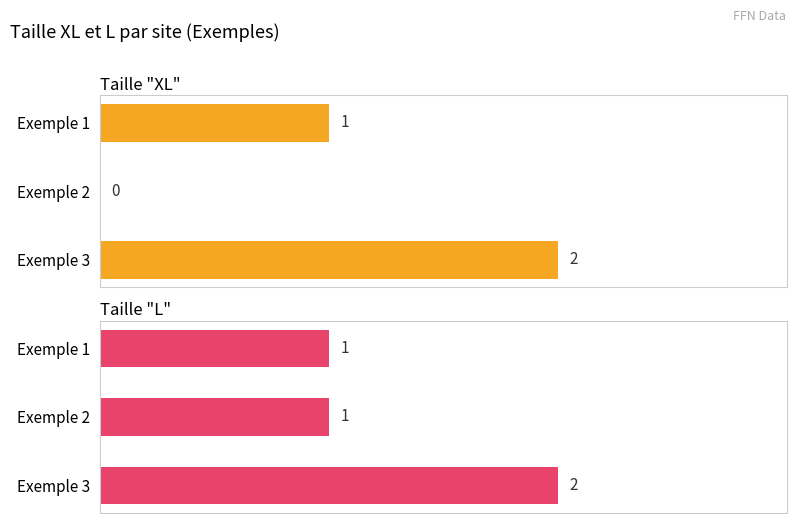

Which series has the largest range (max minus min)?

Taille "XL"